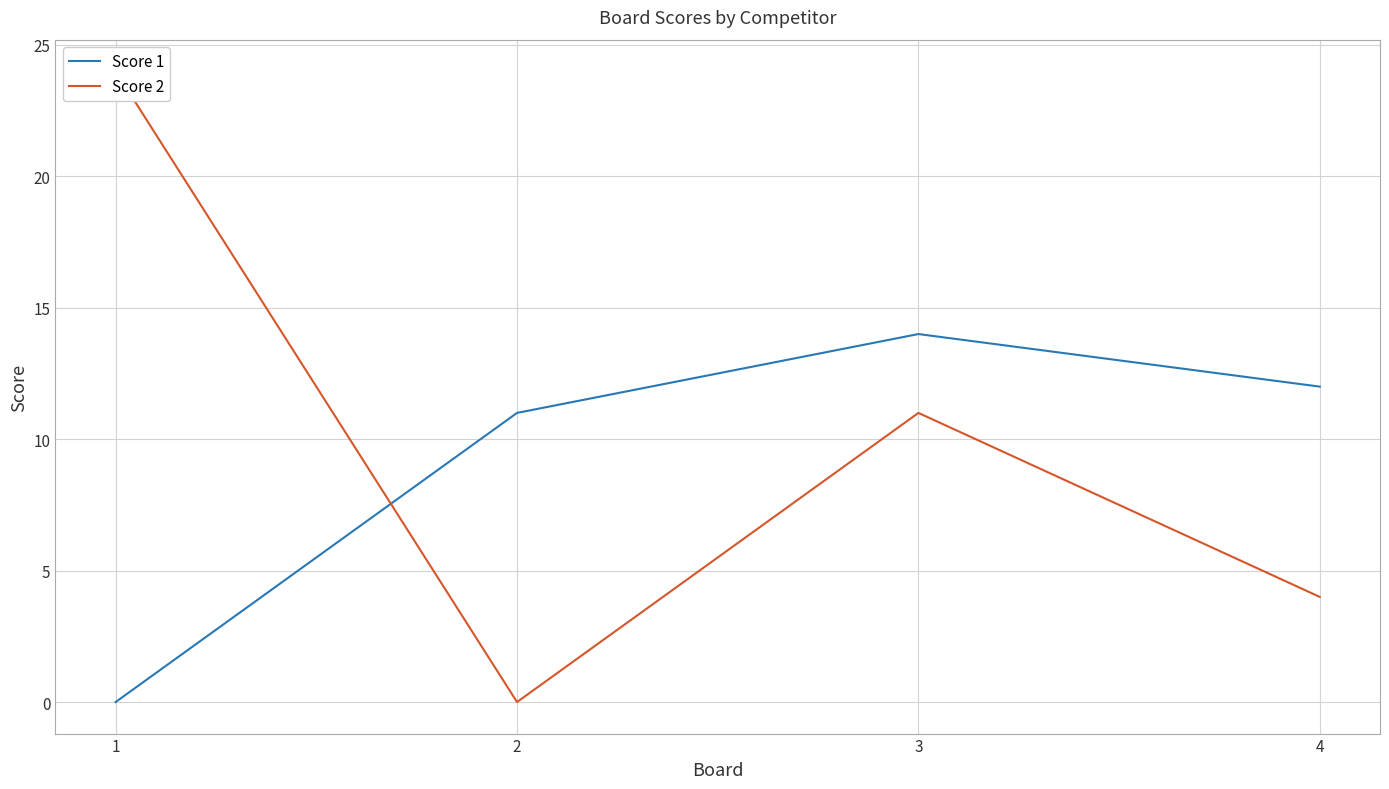

Which series has the largest total across all categories?

Score 2